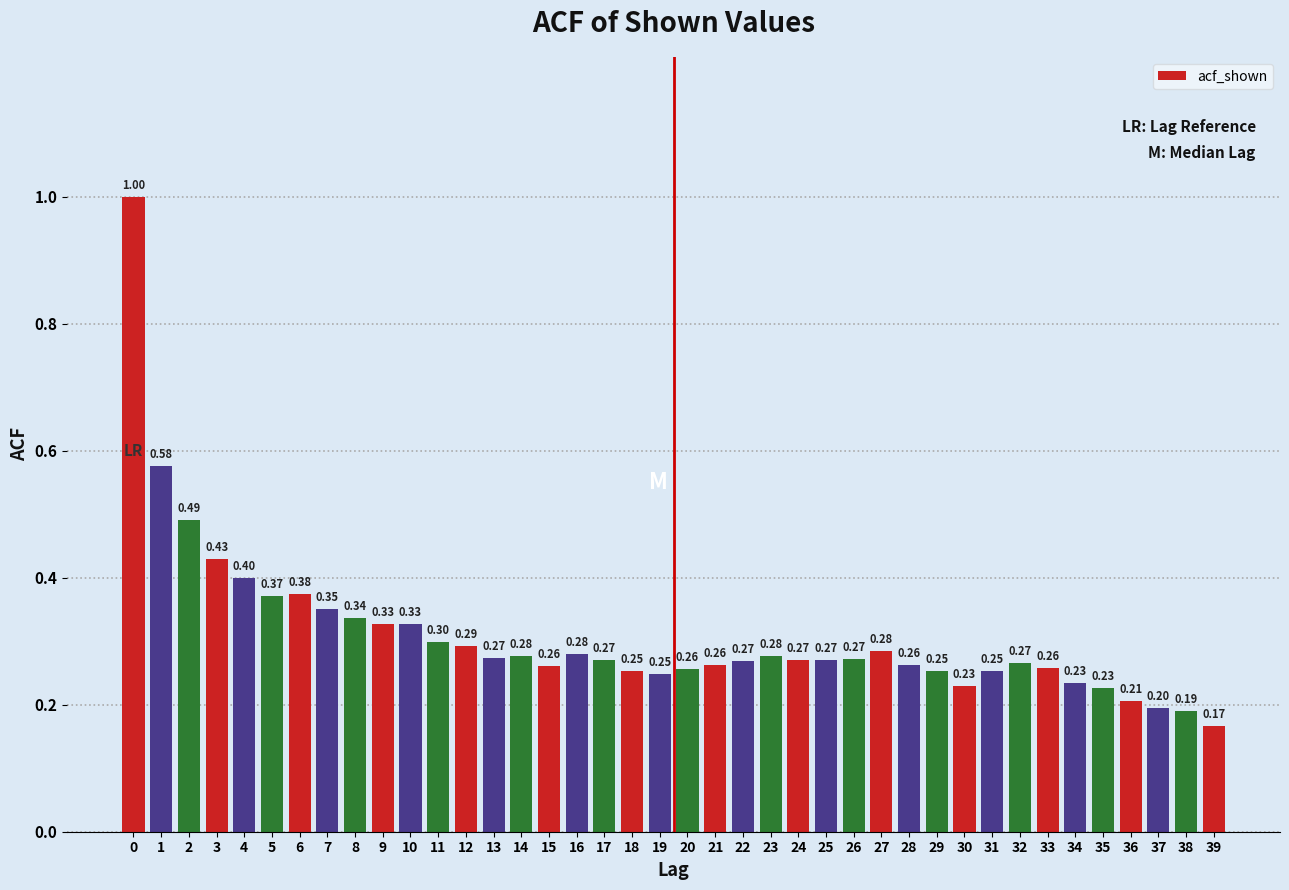

What is the difference between the second highest and minimum values?

0.4